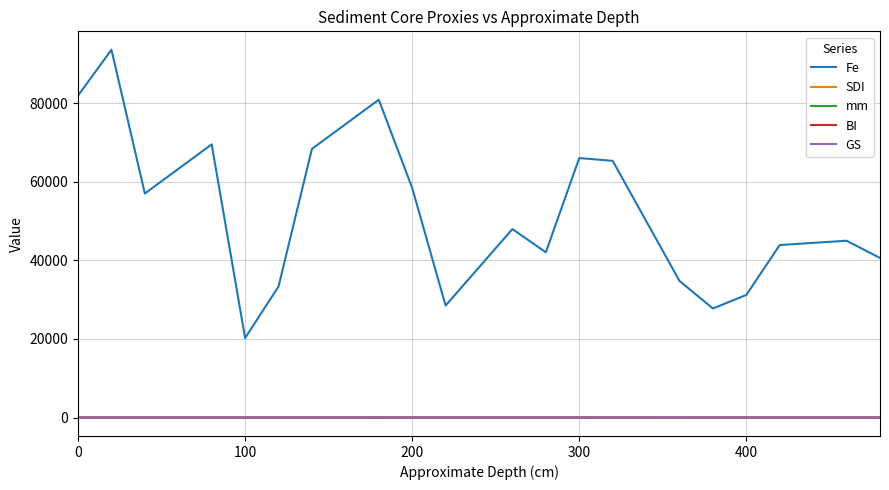

What is the minimum value for GS?

3.0